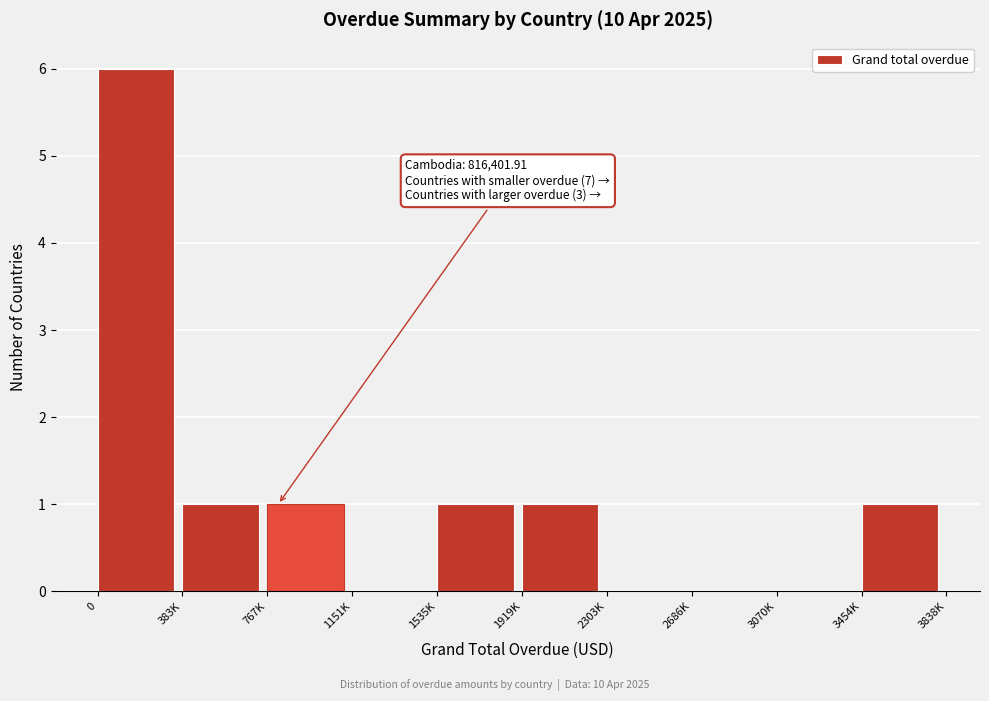

Reading left to right, list all the values displayed in this chart.

0=6	383K=1	767K=1	1151K=0	1535K=1	1919K=1	2303K=0	2686K=0	3070K=0	3454K=1